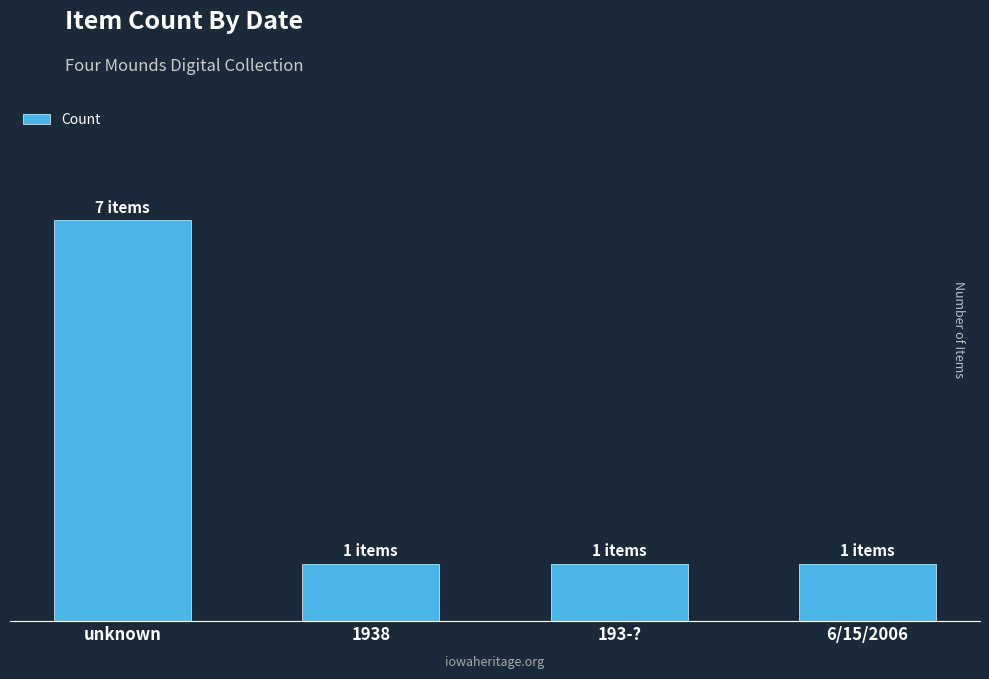

What is the average value?

2